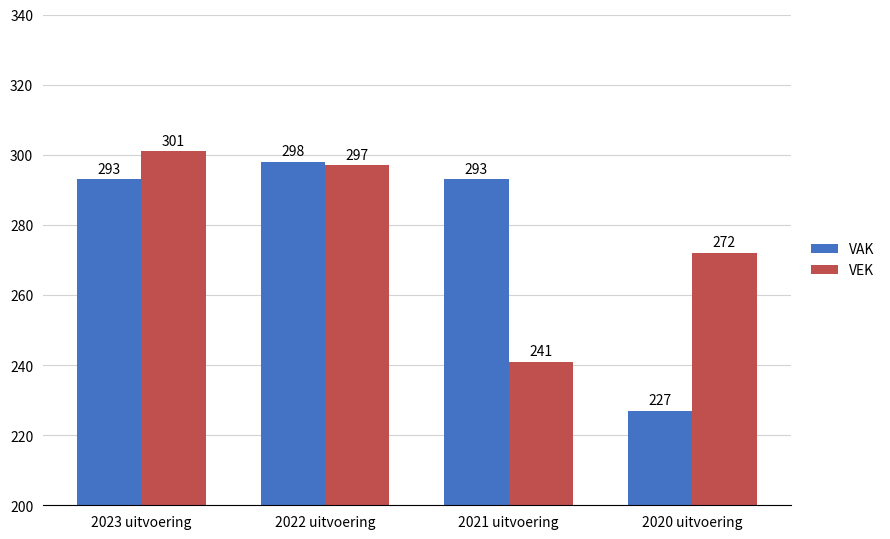

Does the chart contain stacked bars?

No